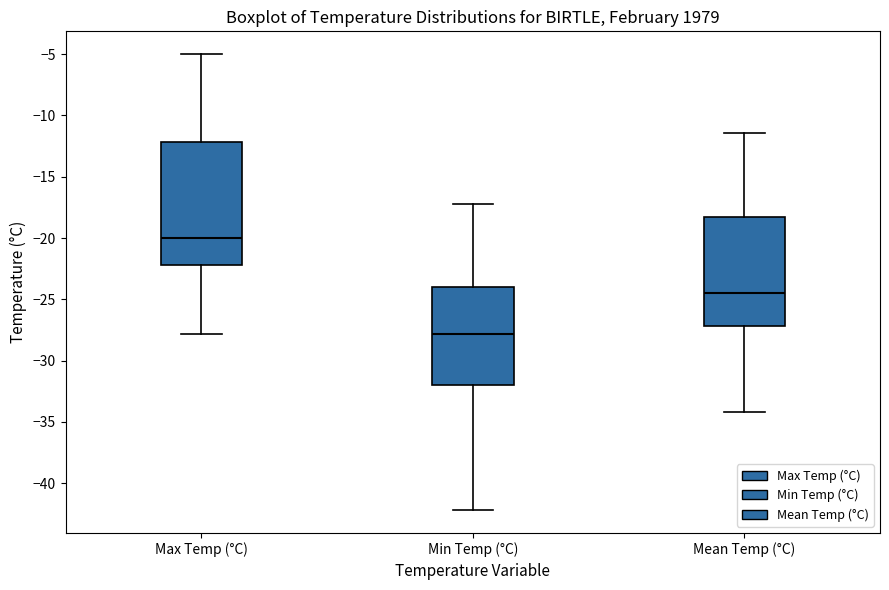

Which box has the highest median line?

Max Temp (°C)